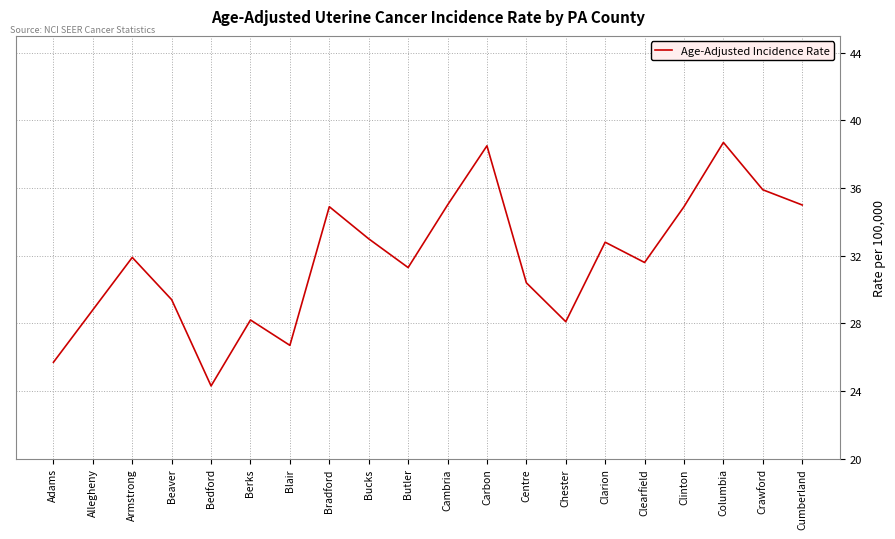

The value at Clinton is 60.4. True or false?

False